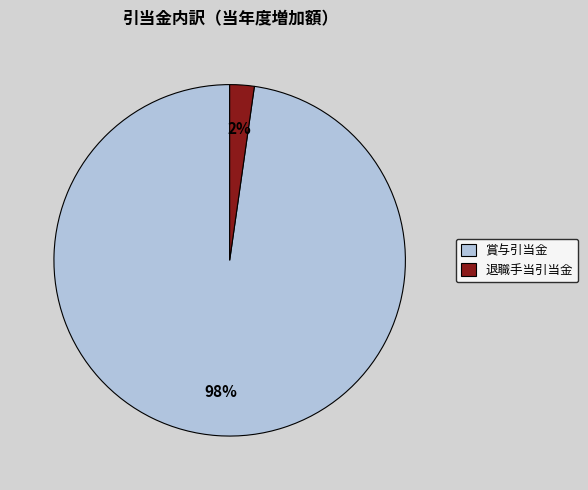

Which slice is the smallest?

退職手当引当金